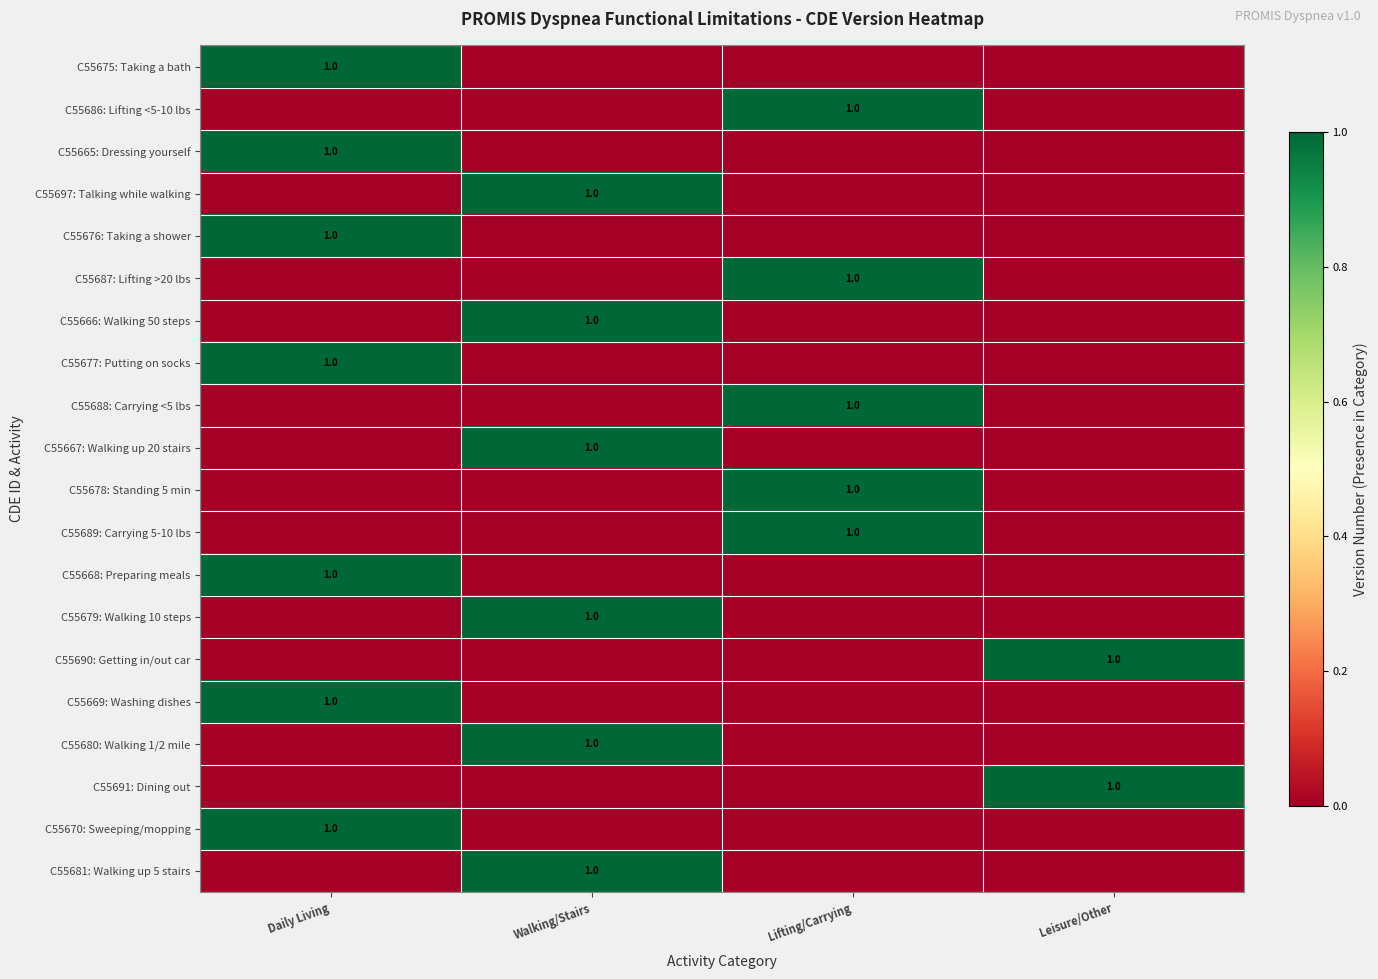

What is the highest value of the C55669: Washing dishes series?

1